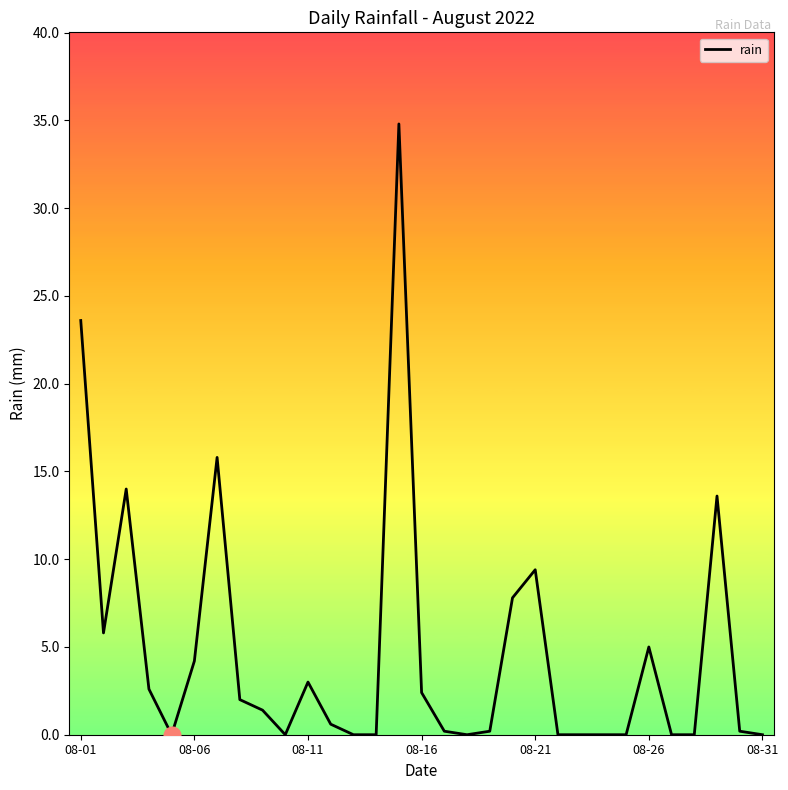

What is the maximum value shown in the chart?

34.8